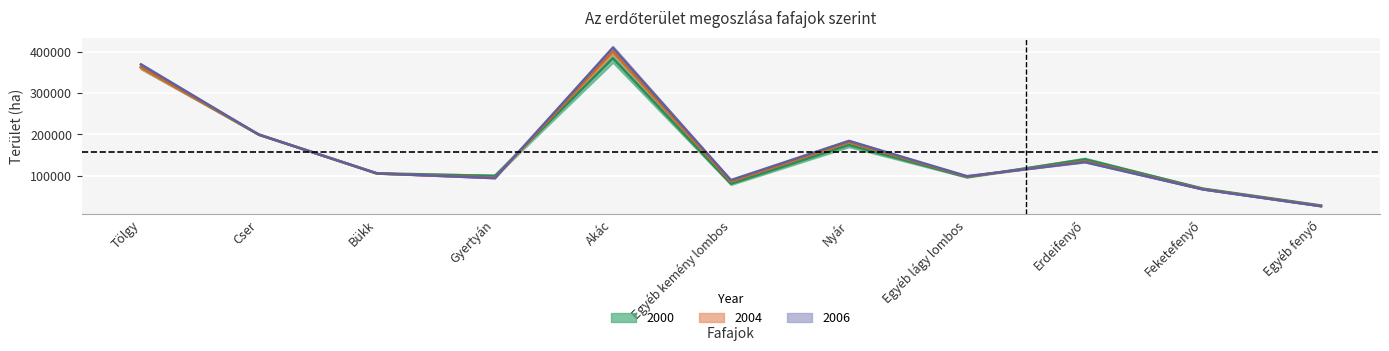

How many data points in 2004–2005 midline are above 105605?

5